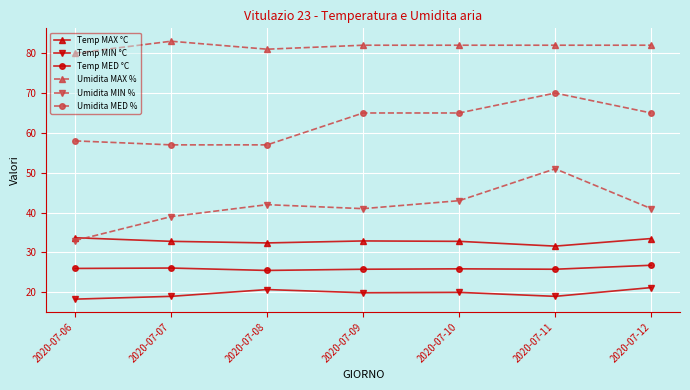

True or false: Temp MED °C and Umidita MAX % cross at least once.

False